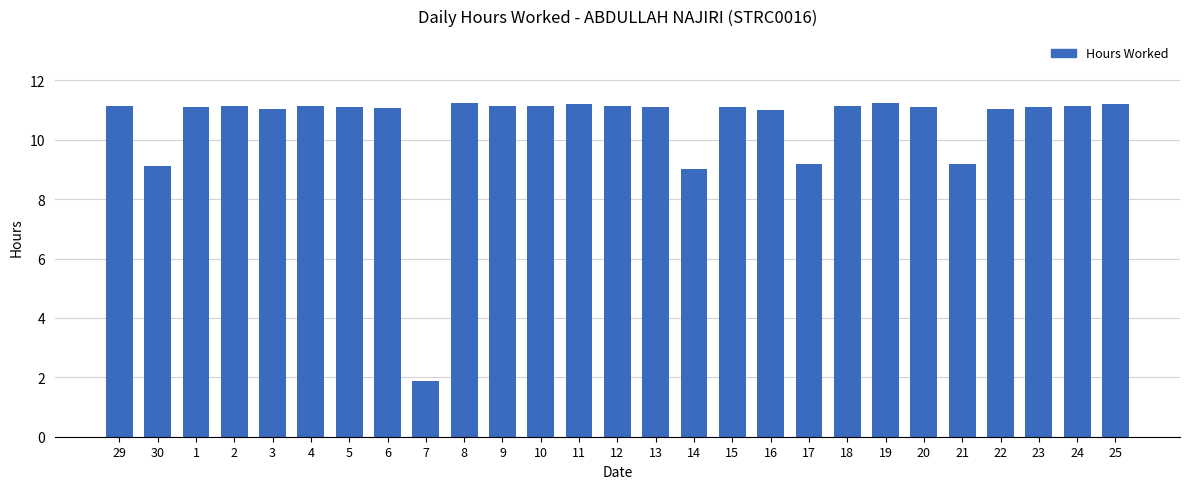

Which has a higher value, 7 or 6?

6